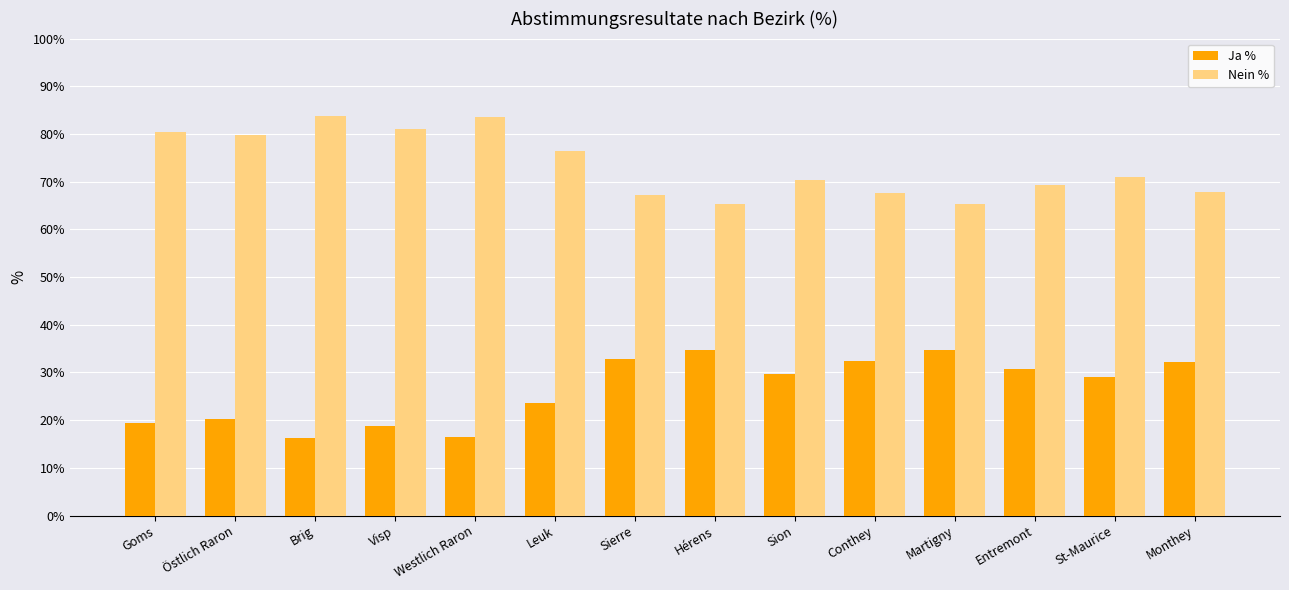

What position from the left is Entremont?

12